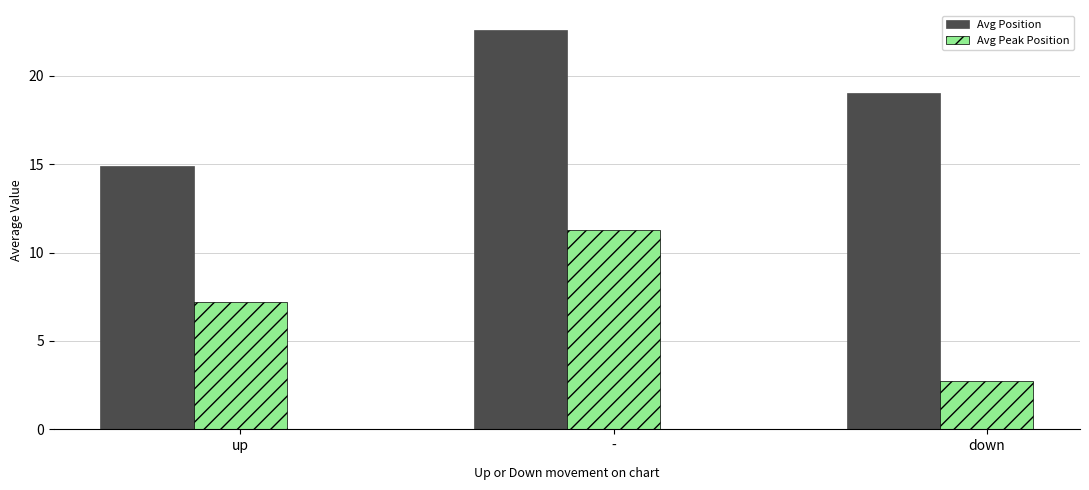

What is the difference between the second highest and minimum values in the Avg Position series?

4.1